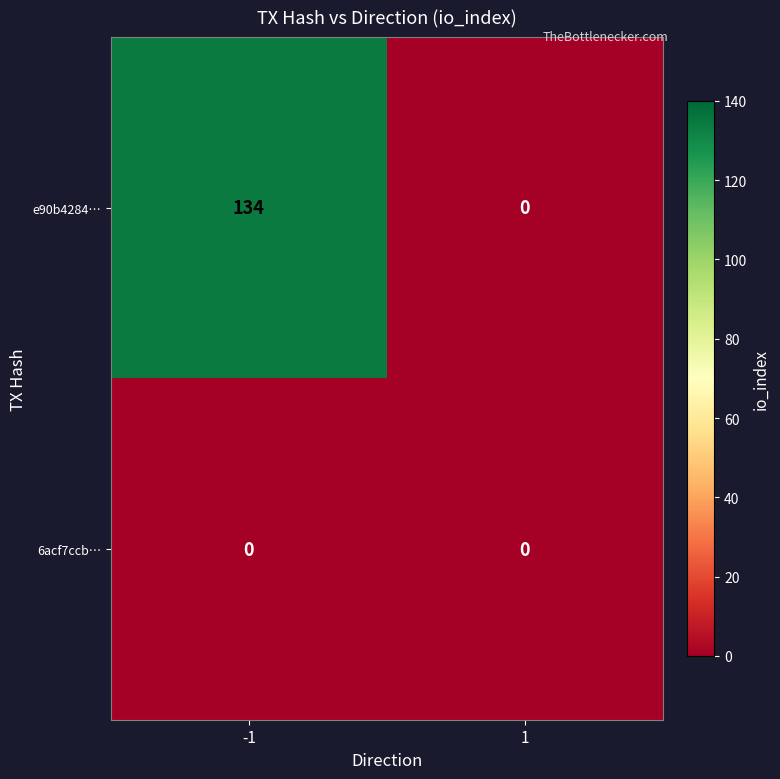

Reading left to right, transcribe all the data shown in this chart.

e90b4284…: -1=134	1=0
6acf7ccb…: -1=0	1=0